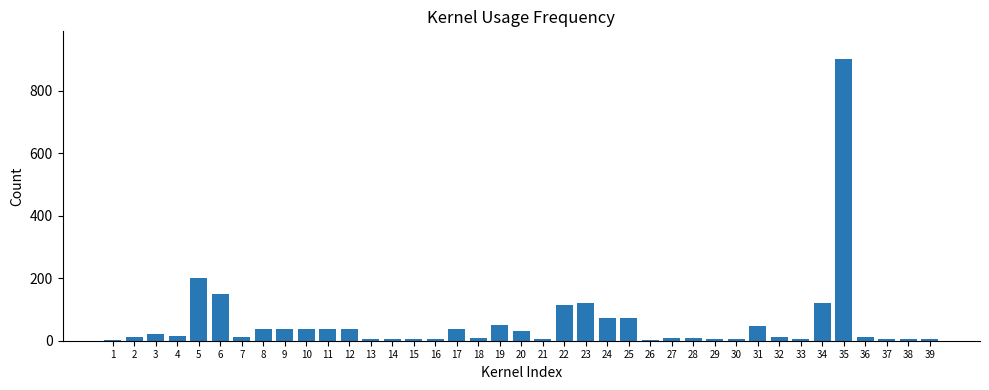

True or false: the data shows 120 at 34.

True